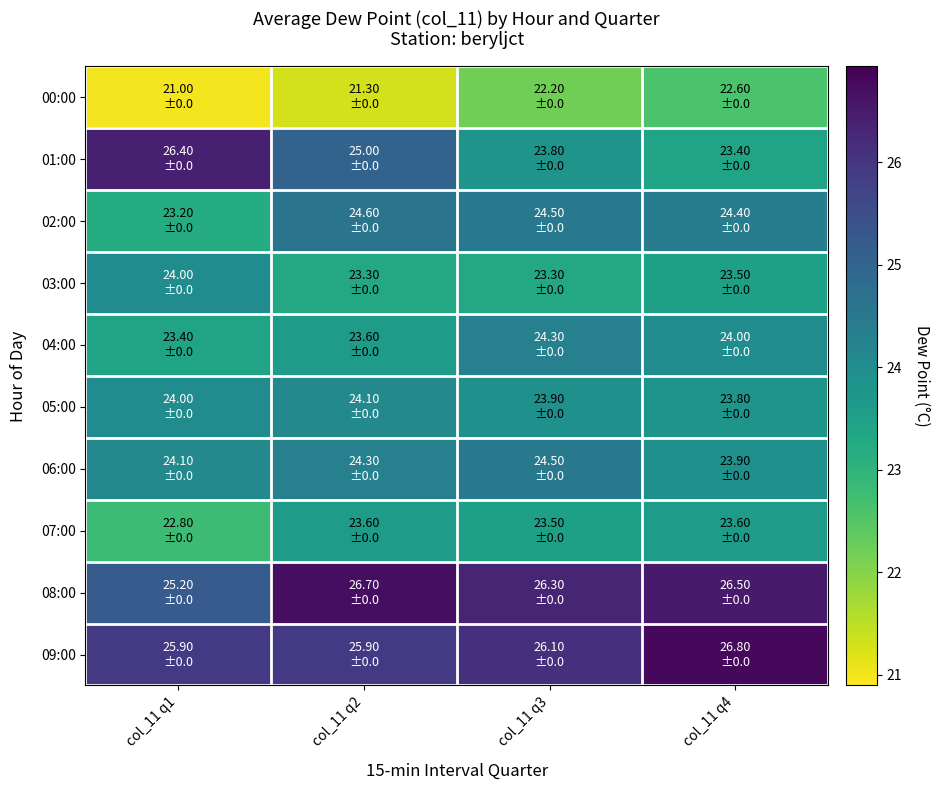

Which category has the lowest value across all series?

col_11 q1